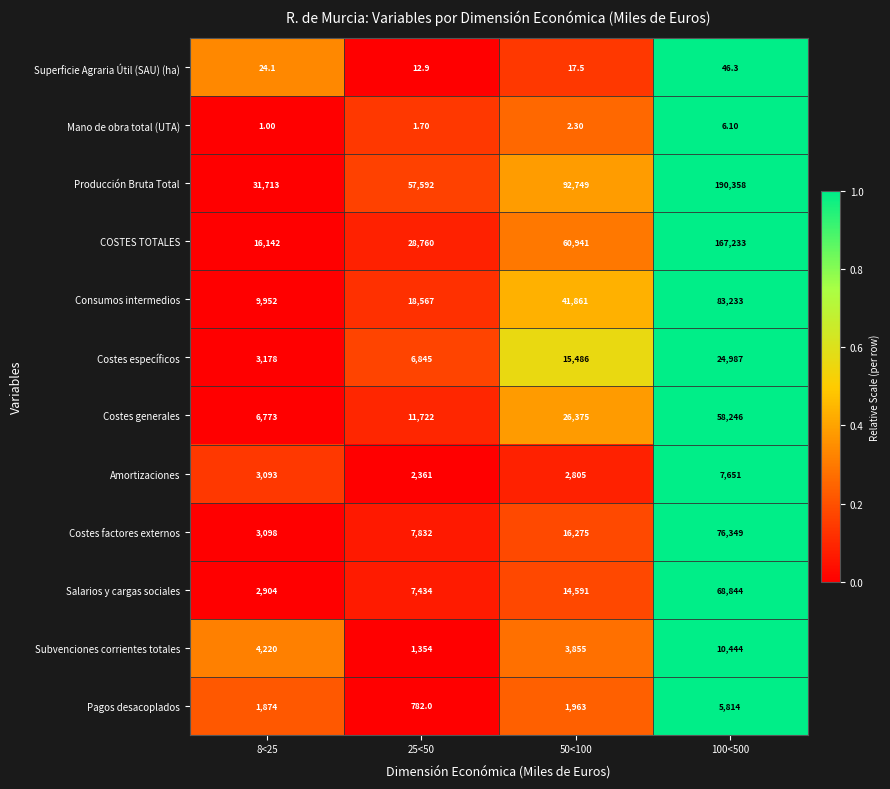

At 100<500, list the series in order from smallest to largest.

Mano de obra total (UTA), Superficie Agraria Útil (SAU) (ha), Pagos desacoplados, Amortizaciones, Subvenciones corrientes totales, Costes específicos, Costes generales, Salarios y cargas sociales, Costes factores externos, Consumos intermedios, COSTES TOTALES, Producción Bruta Total